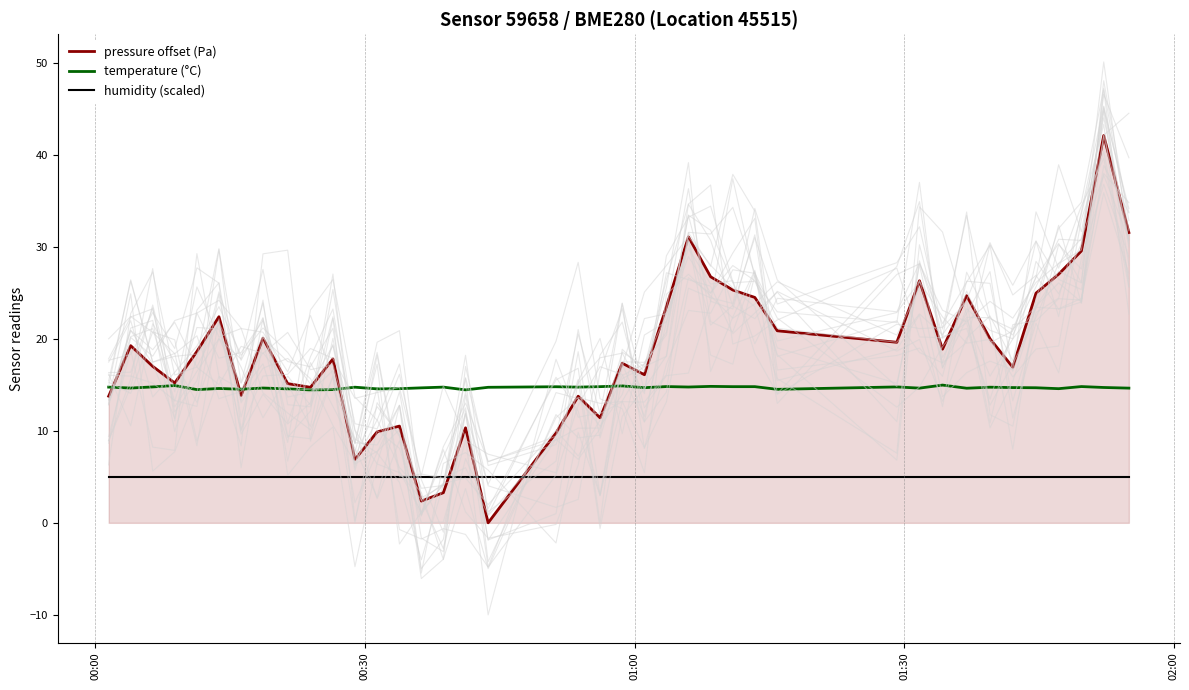

True or false: temperature (°C) and humidity (scaled) cross at least once.

False